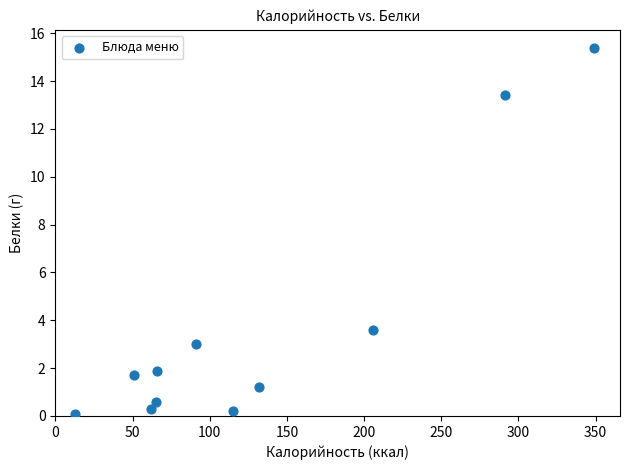

What Y value in the scatter plot is closest to 7?

3.6